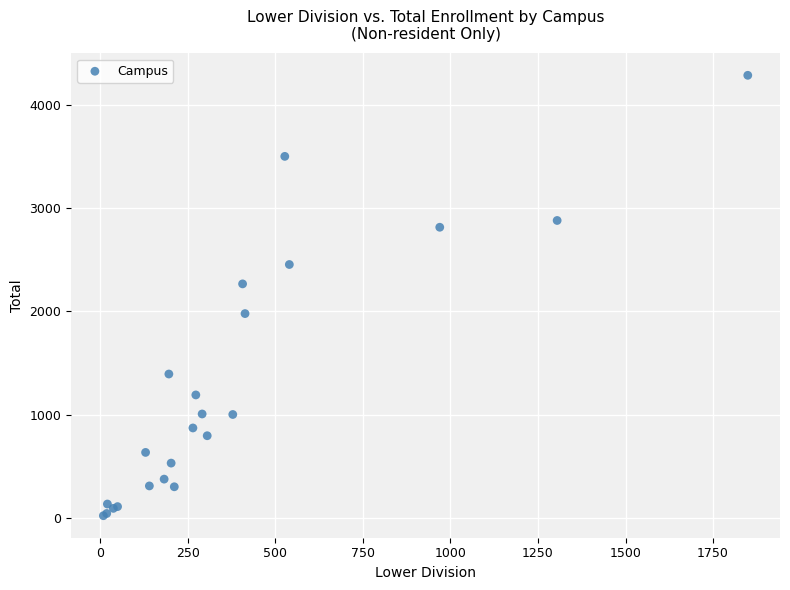

What Y value in the scatter plot is closest to 2154?

2267.0